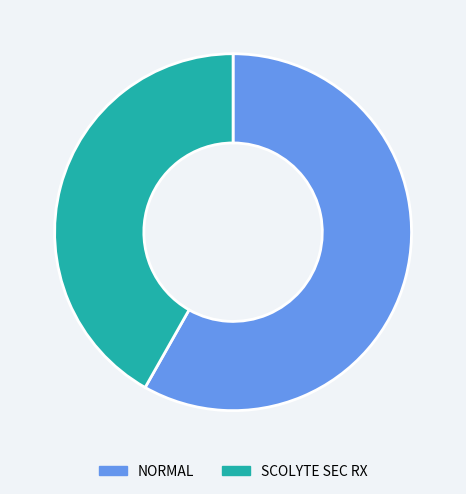

Approximately how many times larger is the value at SCOLYTE SEC RX compared to NORMAL?

0.7